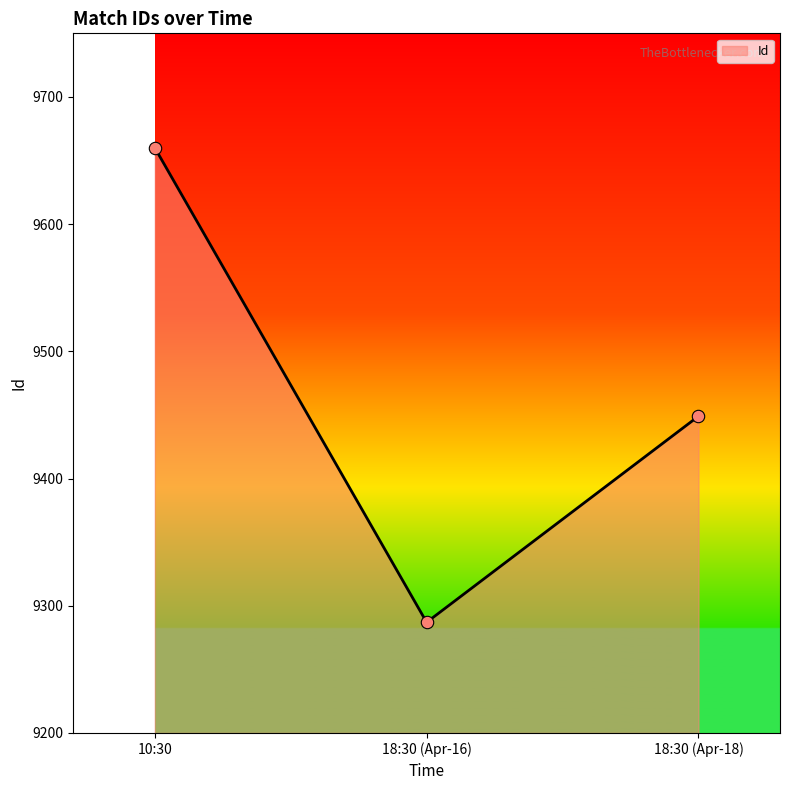

Which has a higher value, 10:30 or 18:30 (Apr-18)?

10:30